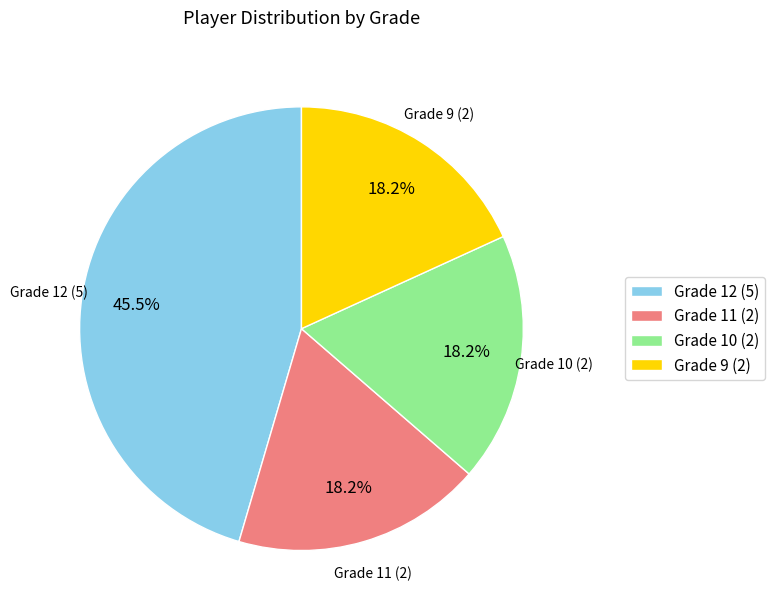

Does Grade 10 represent more than half of the total?

No